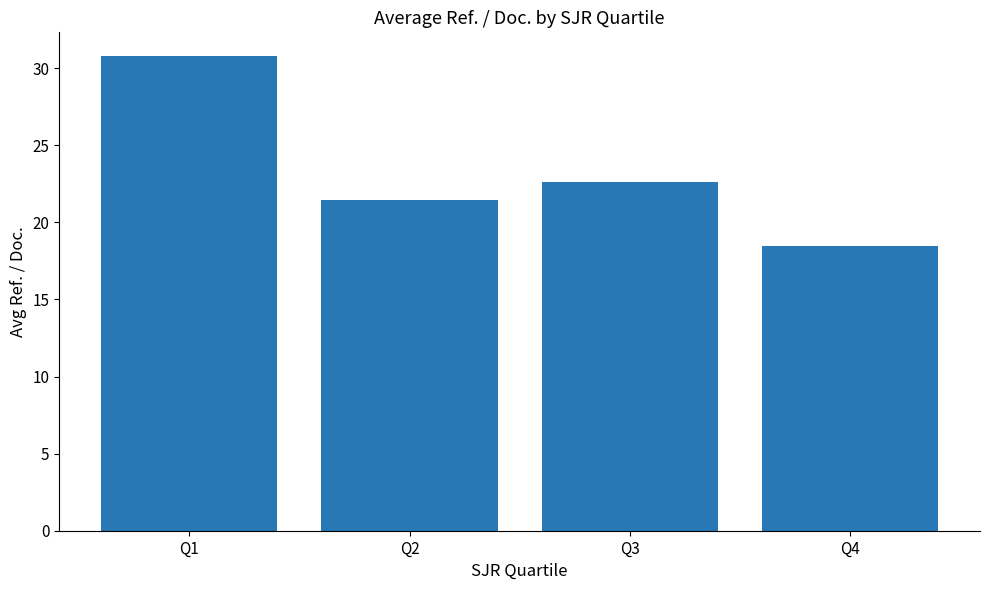

The chart shows a value of 21.4 at Q2. True or false?

True